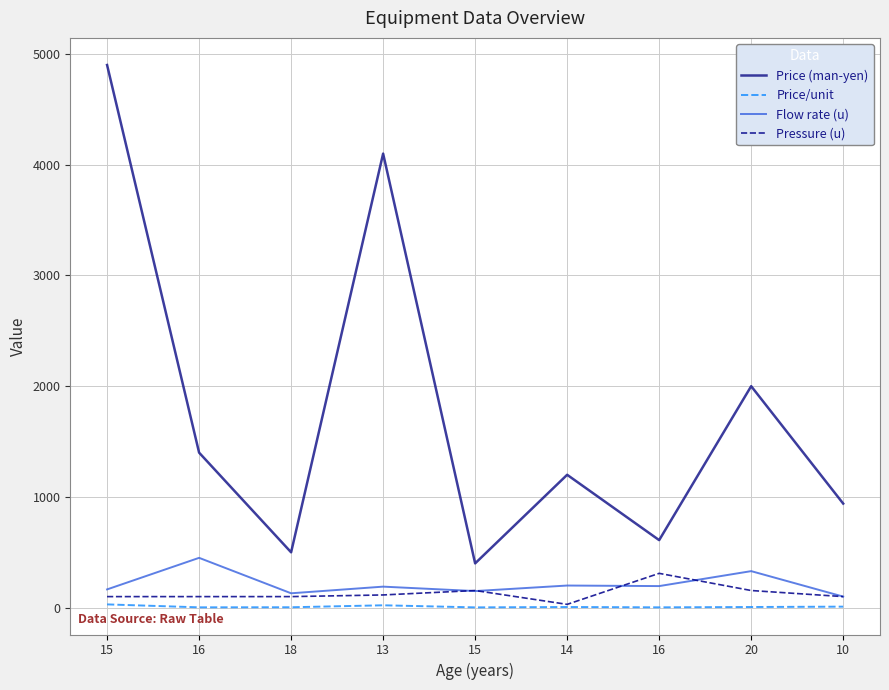

What value does the Pressure (u) series have at 20?

155.0